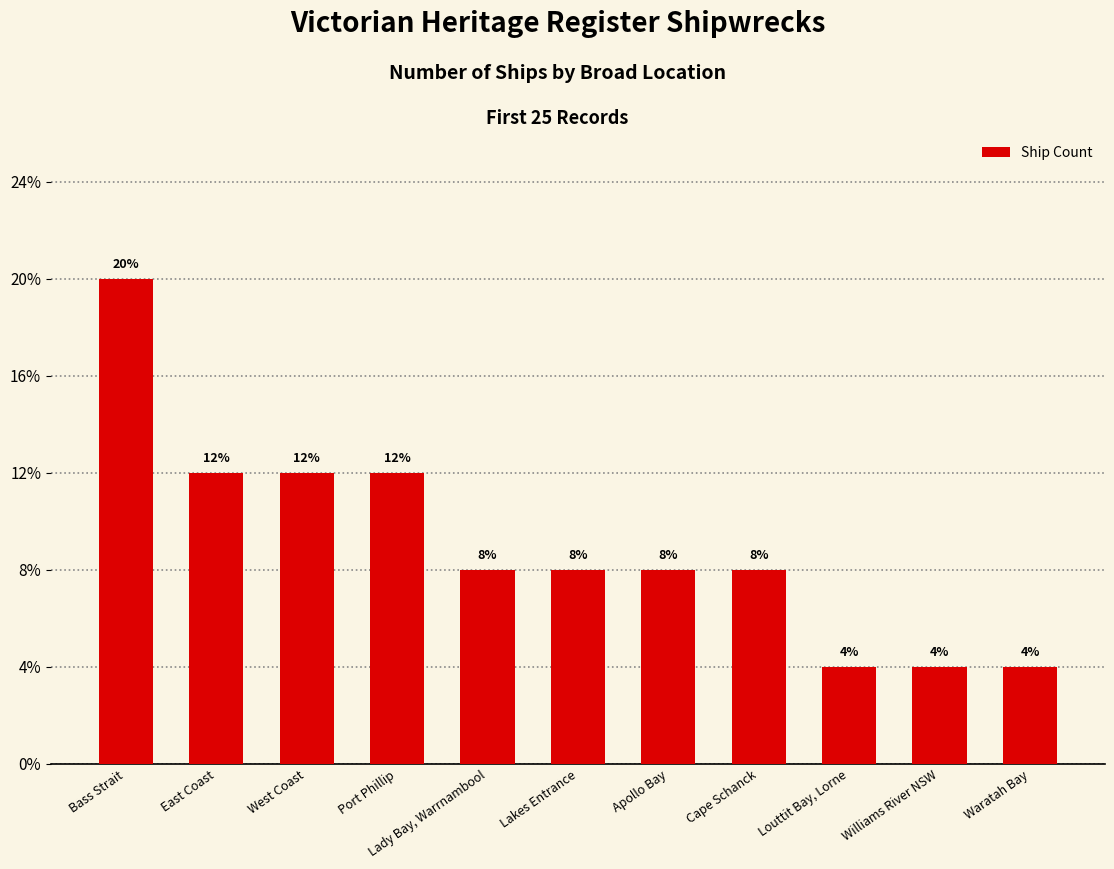

Does the chart contain any negative values?

No